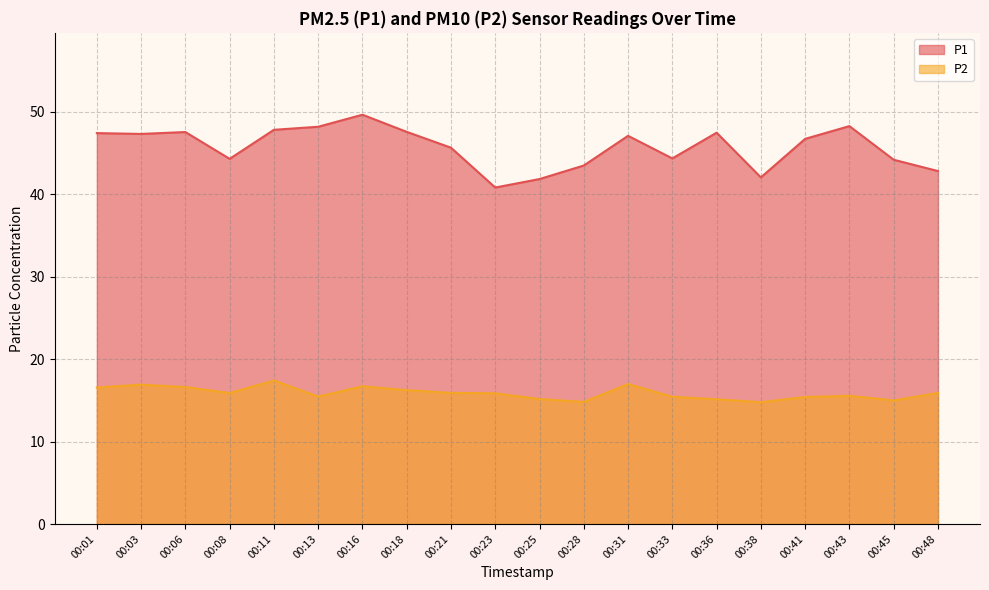

Is the value of P1 at 00:06 greater than the value of P2 at 00:01?

Yes